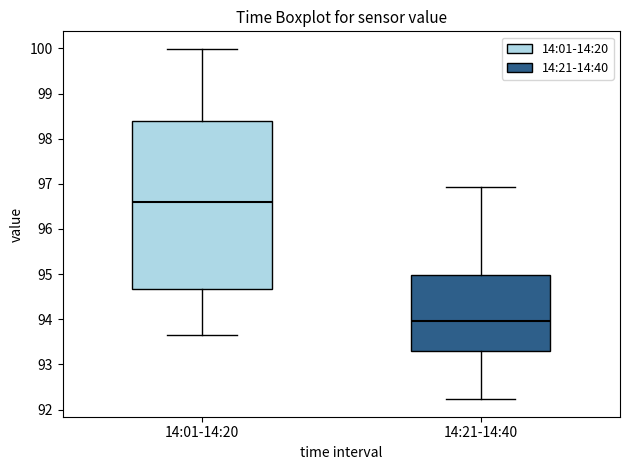

Where does the median line of the box for 14:01-14:20 sit on the y-axis? The values are not printed on the chart, so give them approximately, as read against the axis.

96.6